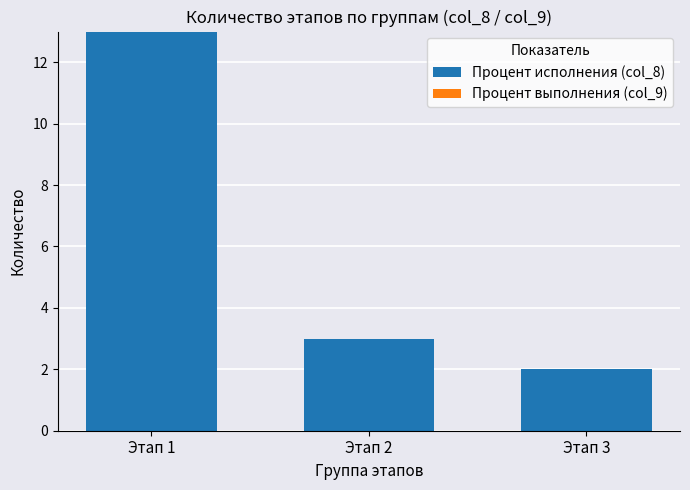

How many values are below 3?

1